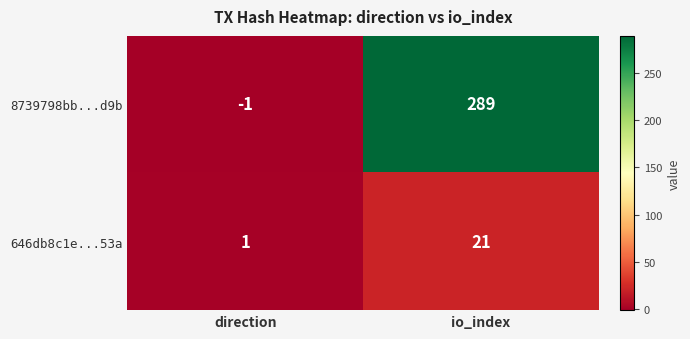

What is the smallest value displayed?

-1